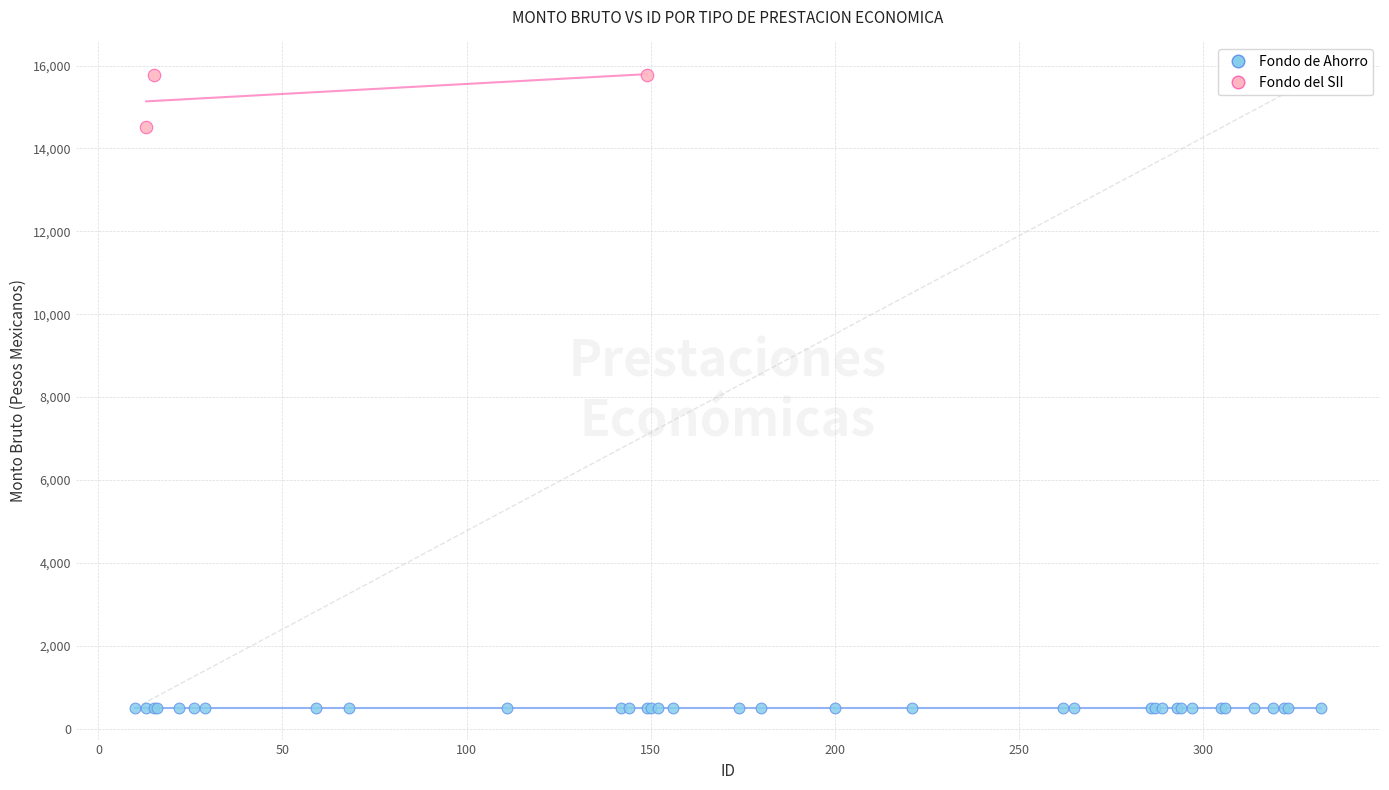

Which series contains the lowest Y value?

Fondo de Ahorro